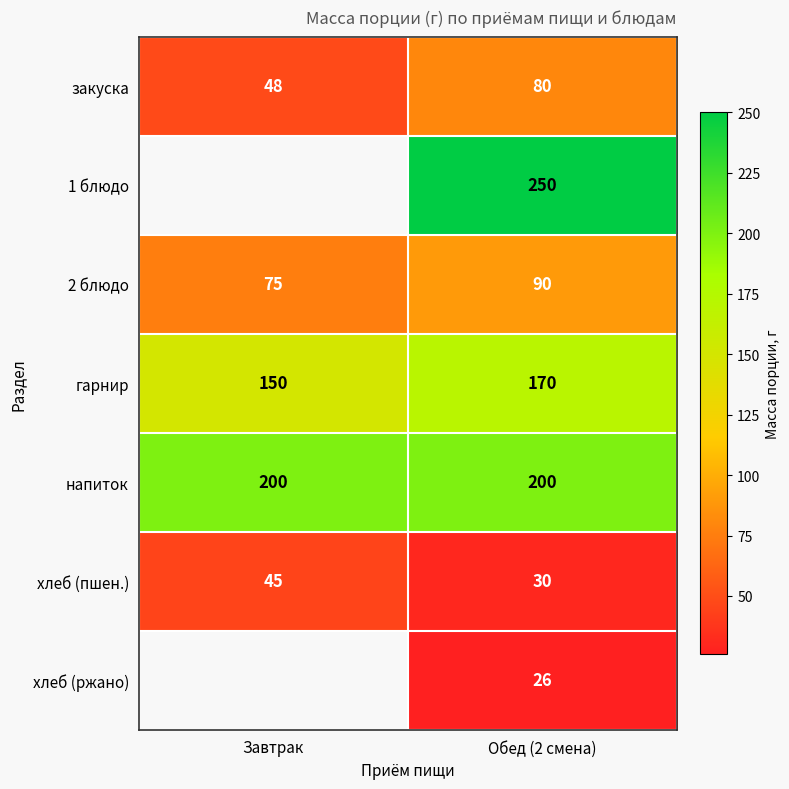

Rank the categories by хлеб (пшен.) value from lowest to highest.

Обед (2 смена), Завтрак